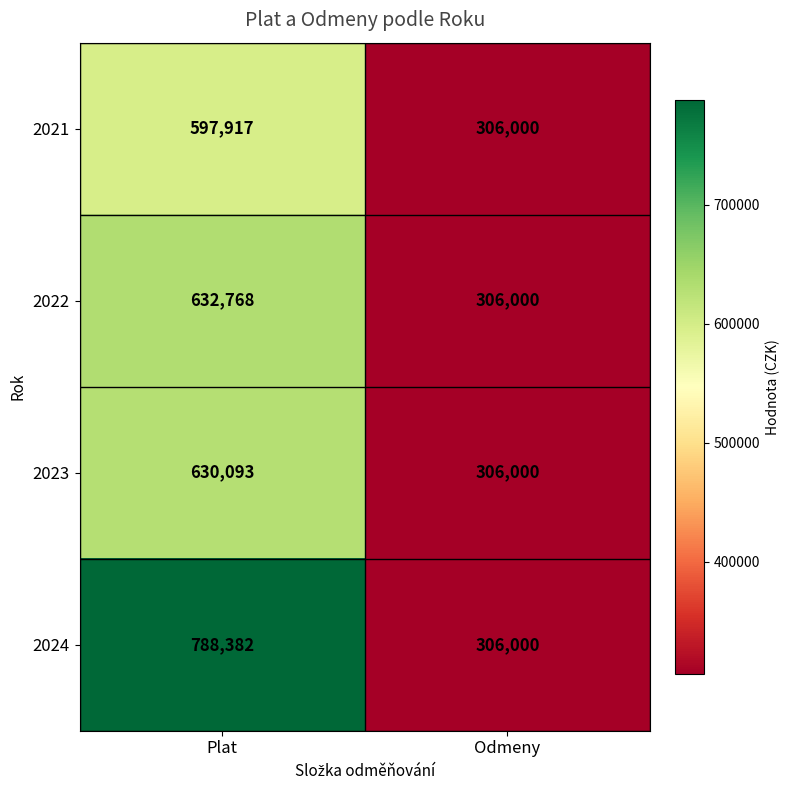

Rank the series by their maximum value, from highest to lowest.

2024, 2022, 2023, 2021